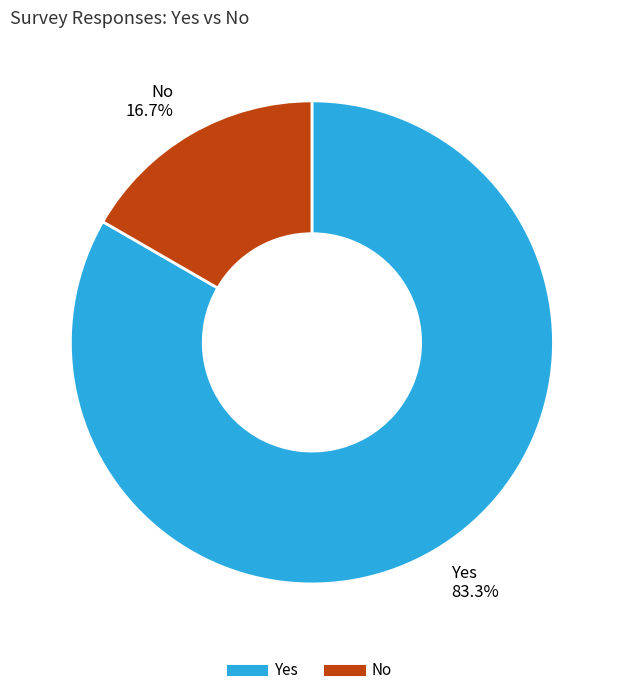

To the nearest percent, what portion does Yes represent?

83%